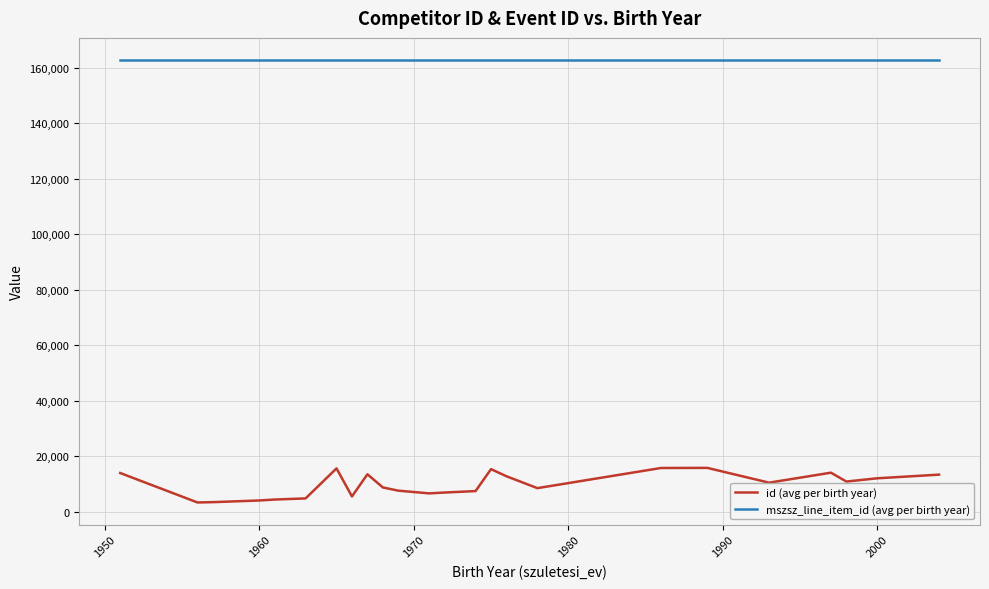

True or false: mszsz_line_item_id (avg per birth year) and id (avg per birth year) cross at least once.

False